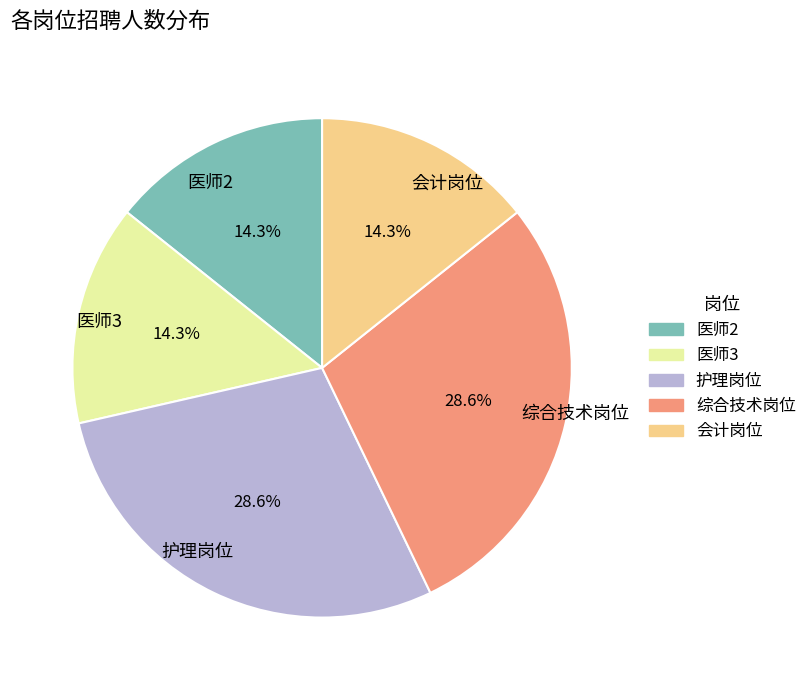

How much of the chart is everything except 综合技术岗位?

71.4%